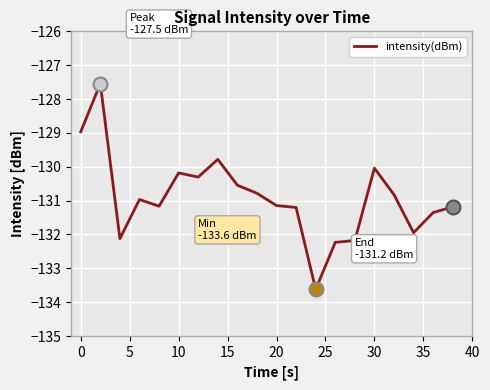

What is the smallest value displayed?

-133.6